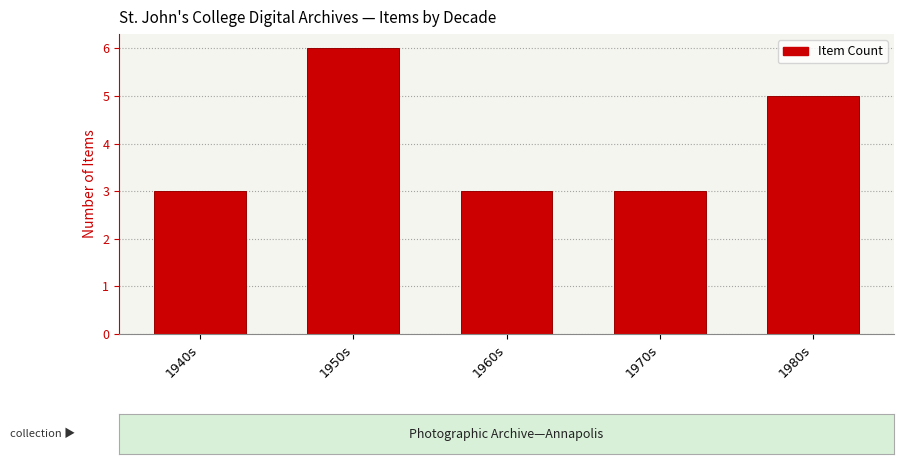

Reading right to left, extract all data points from this chart.

1980s=5	1970s=3	1960s=3	1950s=6	1940s=3